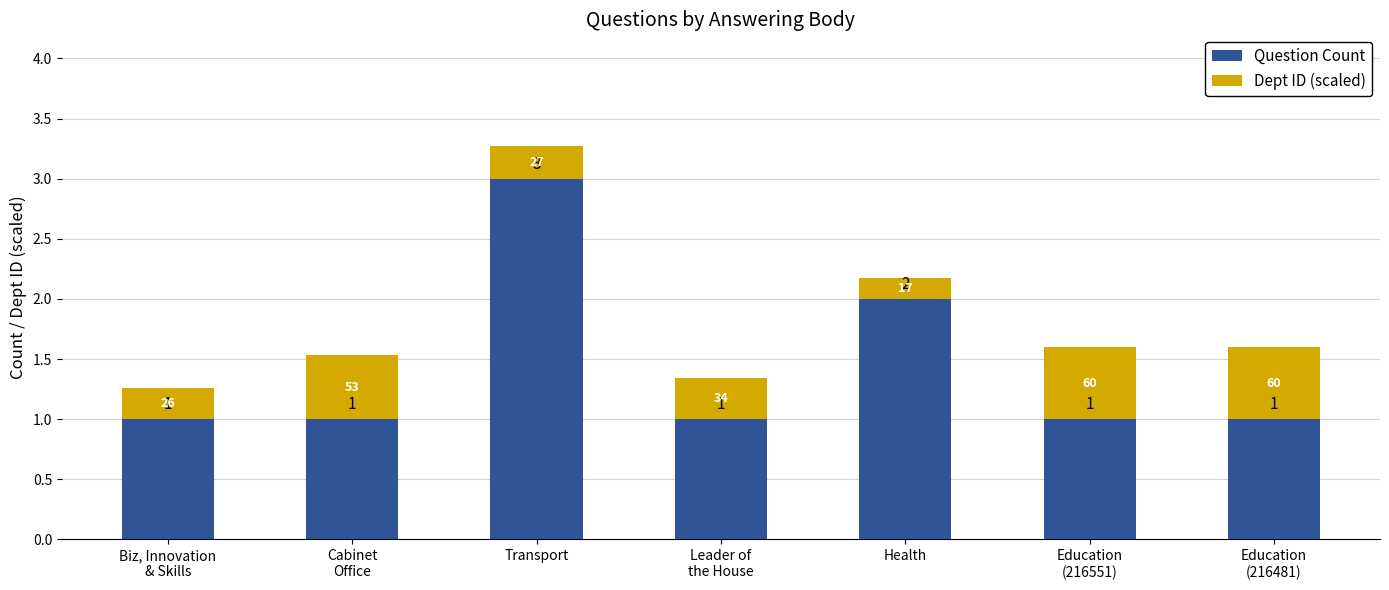

Reading left to right, what are the values for Question Count?

1.0	1.0	3.0	1.0	2.0	1.0	1.0